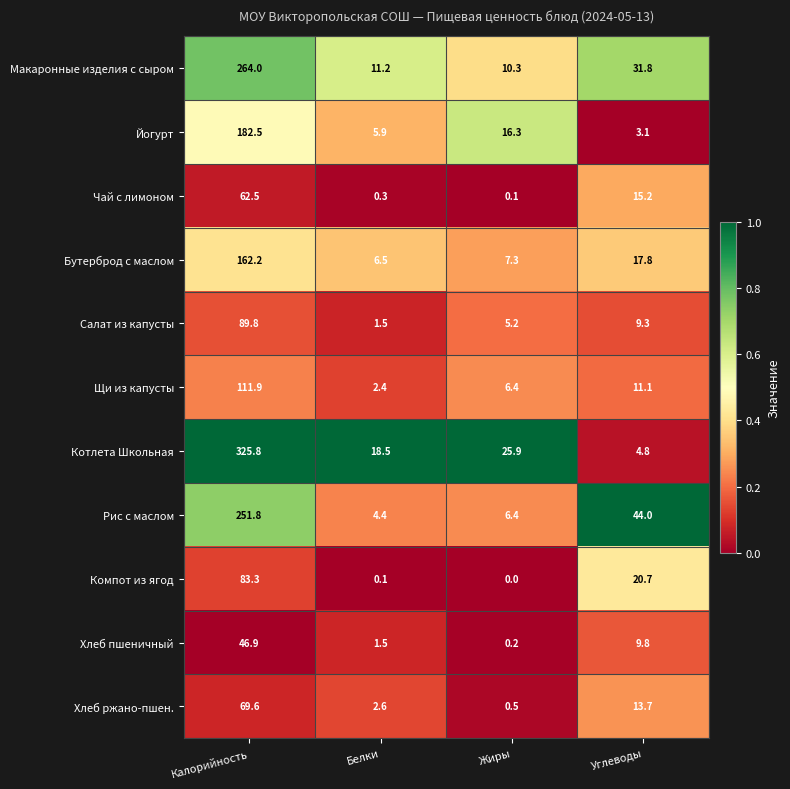

What is the total value across all series at Углеводы?

181.3